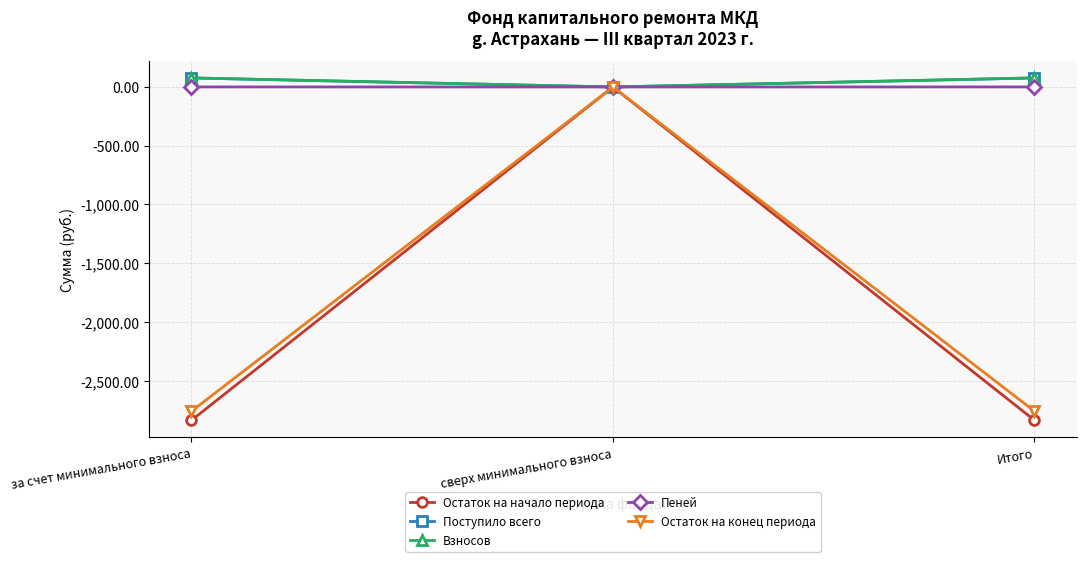

What is the label of the 2nd point from the right?

сверх минимального взноса